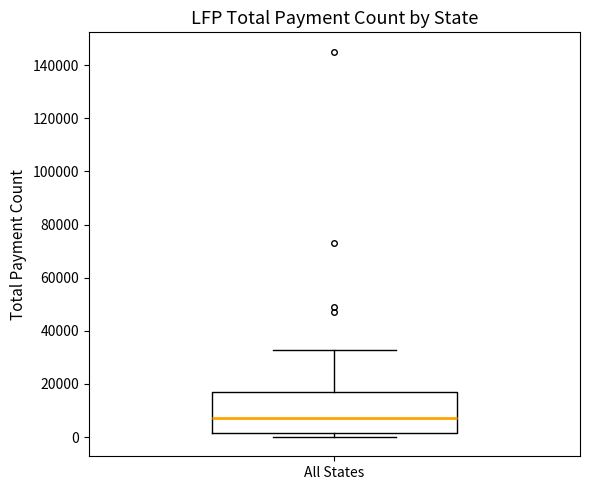

Read this box plot against the y-axis: the position of the median line, the range covered by the box, and the ends of both whiskers. The values are not printed on the chart, so give them approximately, as read against the axis.

median 8000, box 2000 to 18000, whiskers 0 to 32000